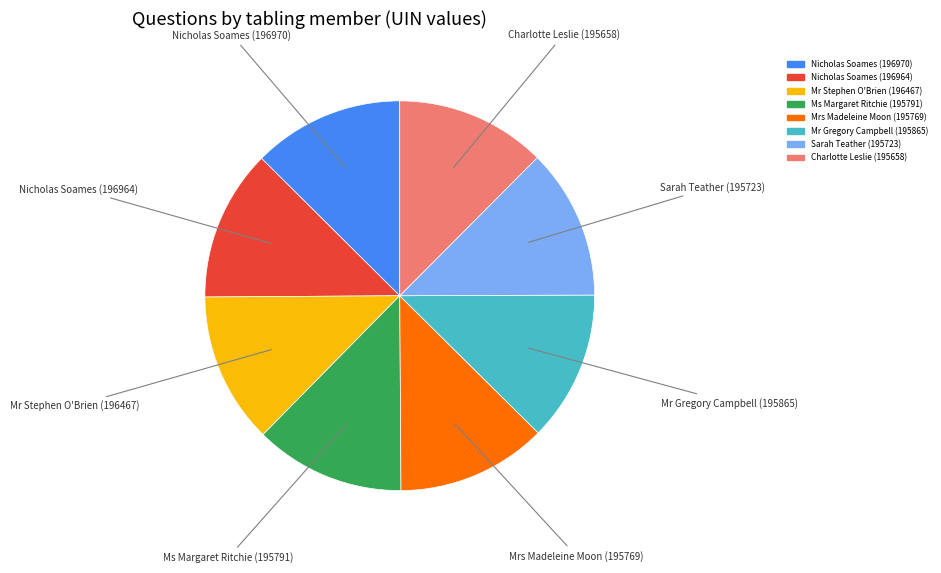

Is it true that Charlotte Leslie (195658) is 2% of the pie?

False